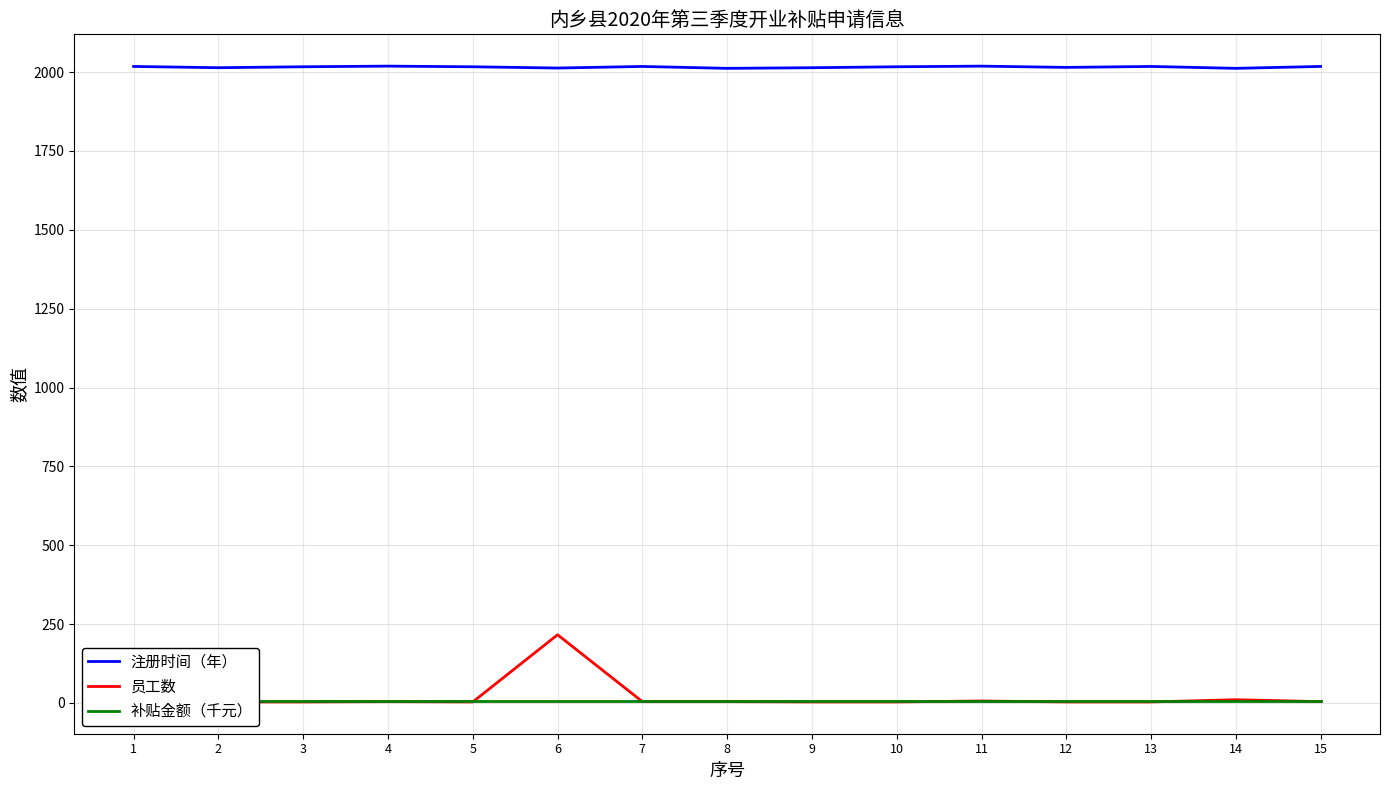

Read the 员工数 value at 2.

3.0